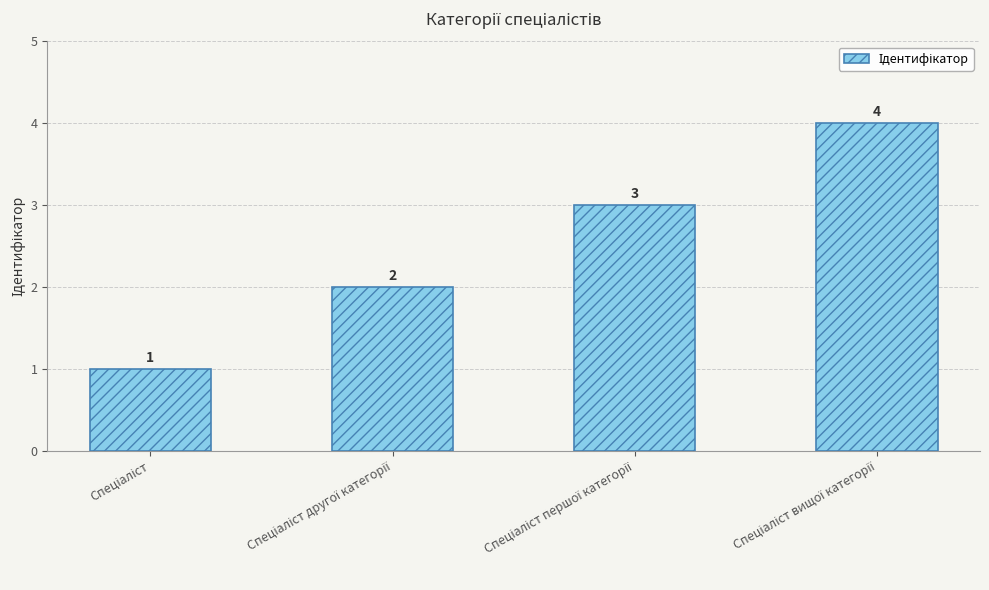

What is the value of the 1st bar from the left?

1